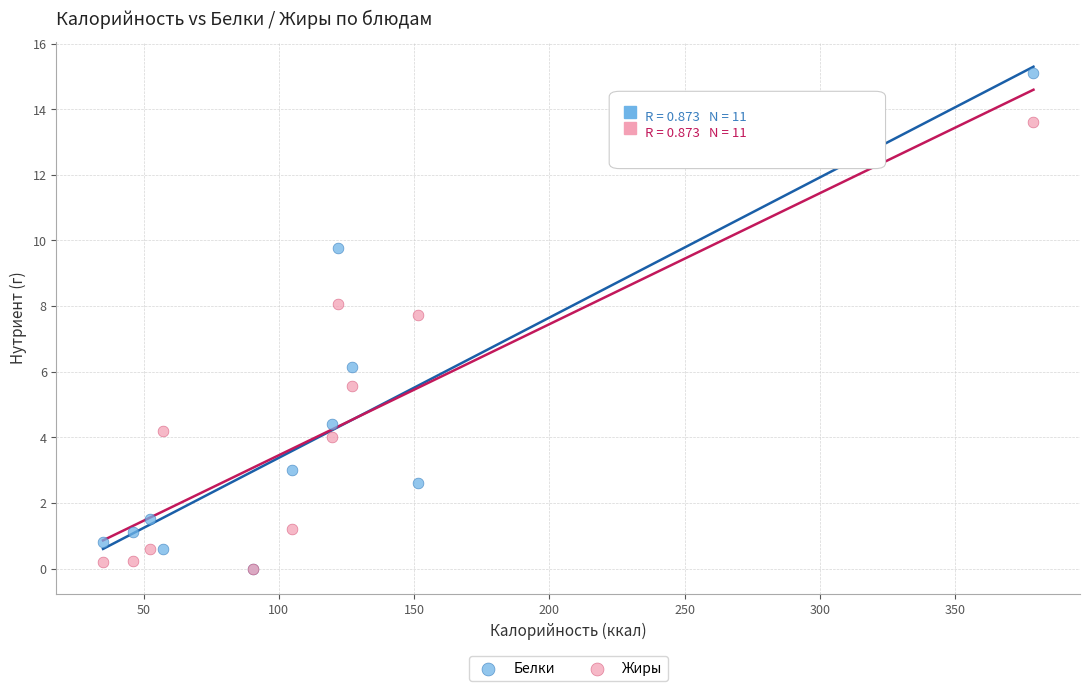

What are all the series names shown in the legend?

Белки, Жиры